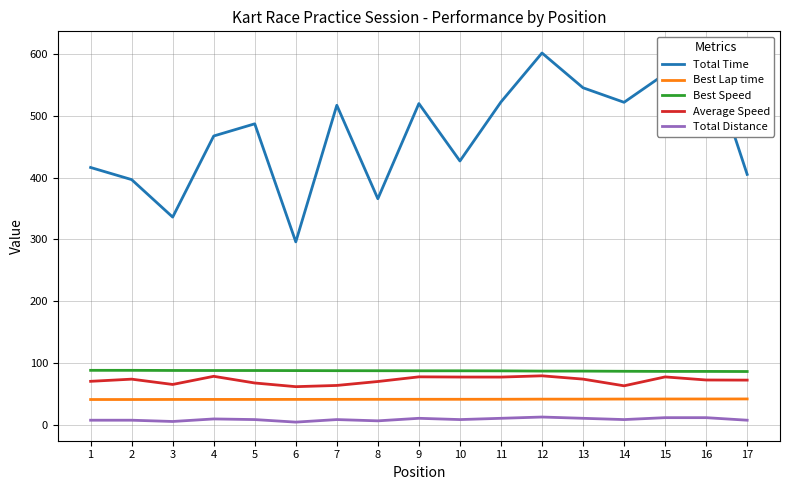

What is the maximum value for Best Speed?

88.7